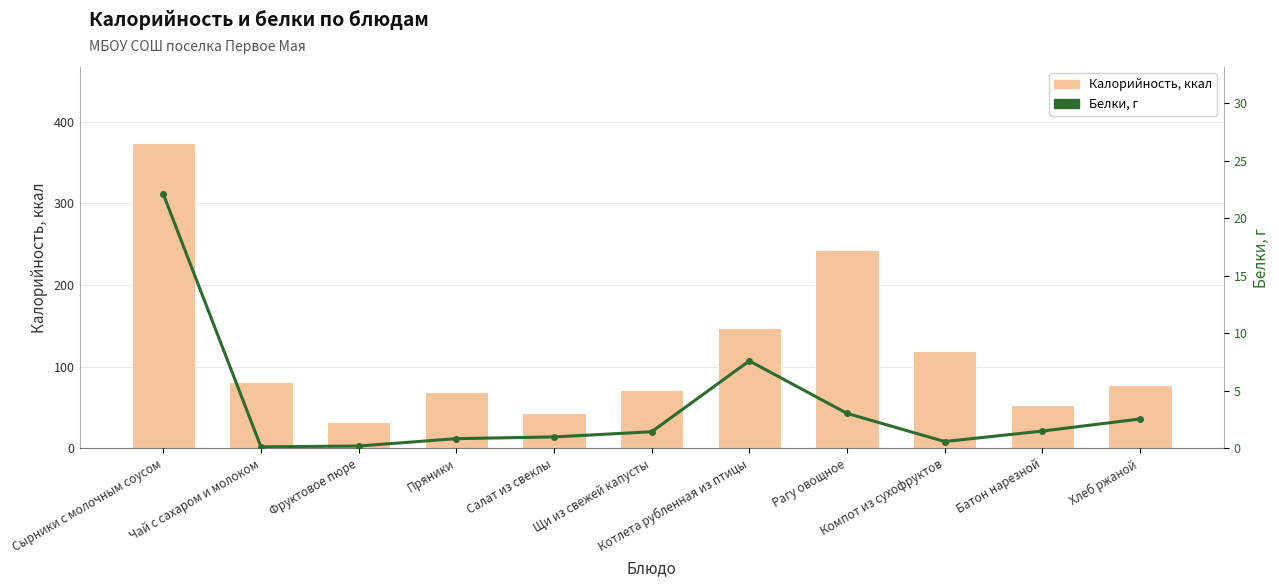

Is the value of Белки at Рагу овощное greater than the value of Калорийность at Рагу овощное?

No